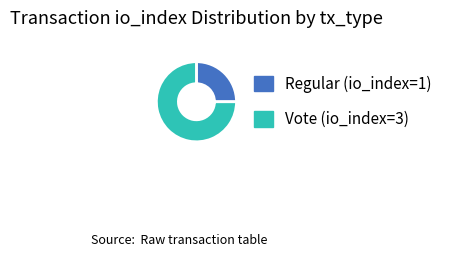

What is the majority slice?

Vote (io_index=3)